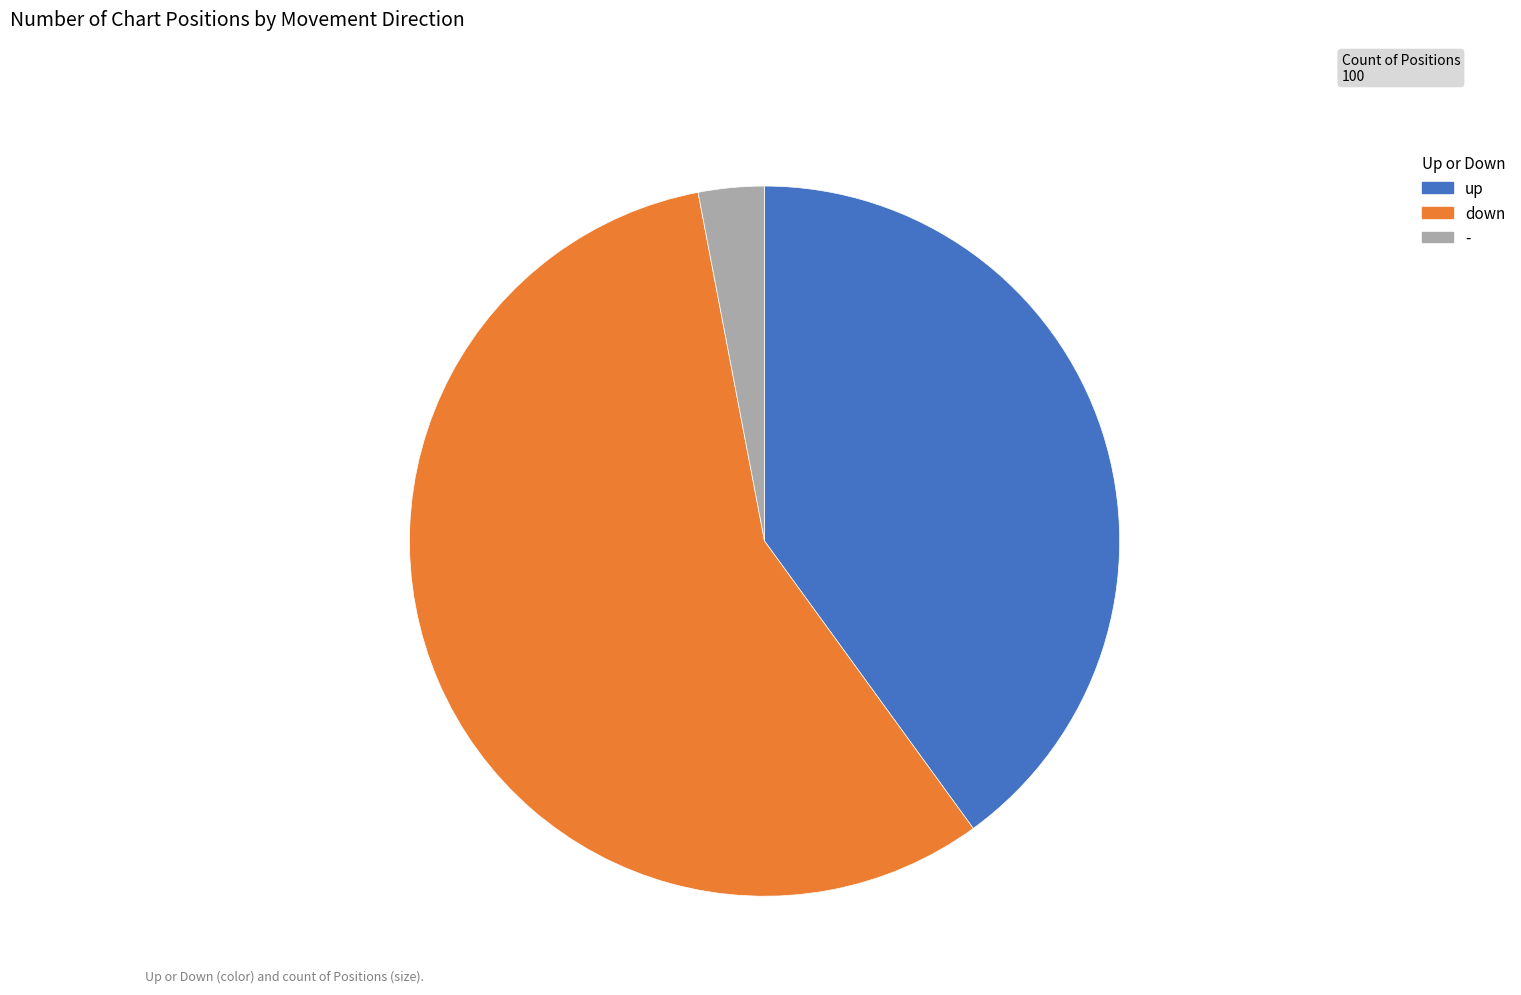

How many segments does this pie chart have?

3